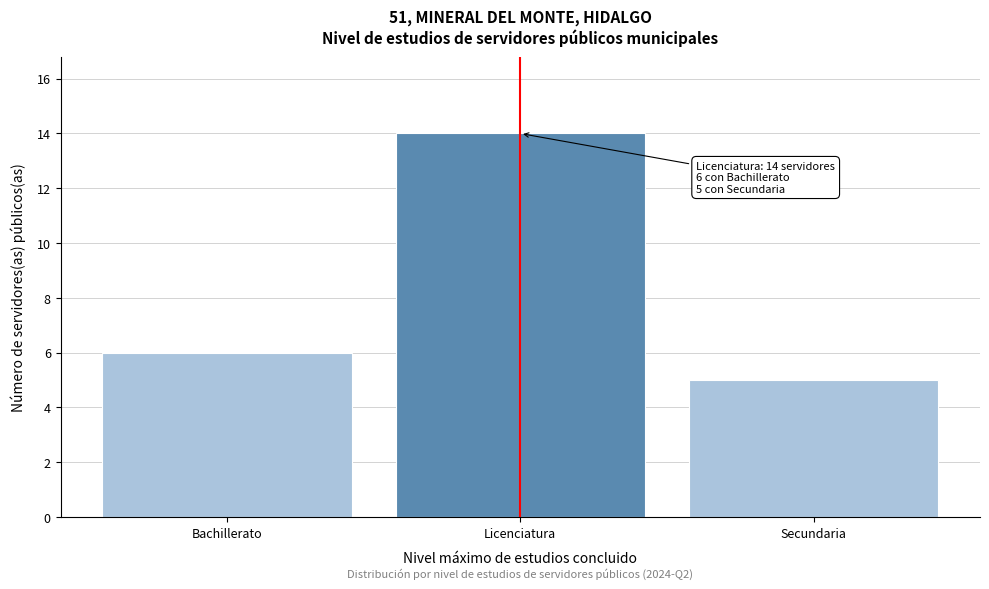

Reading right to left, list all the values displayed in this chart.

5	14	6